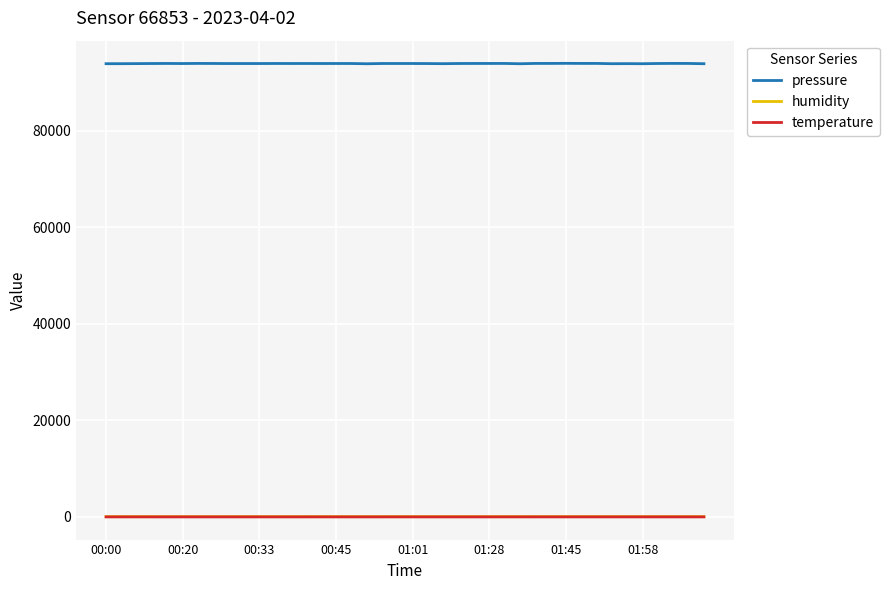

Which series has the largest range (max minus min)?

pressure